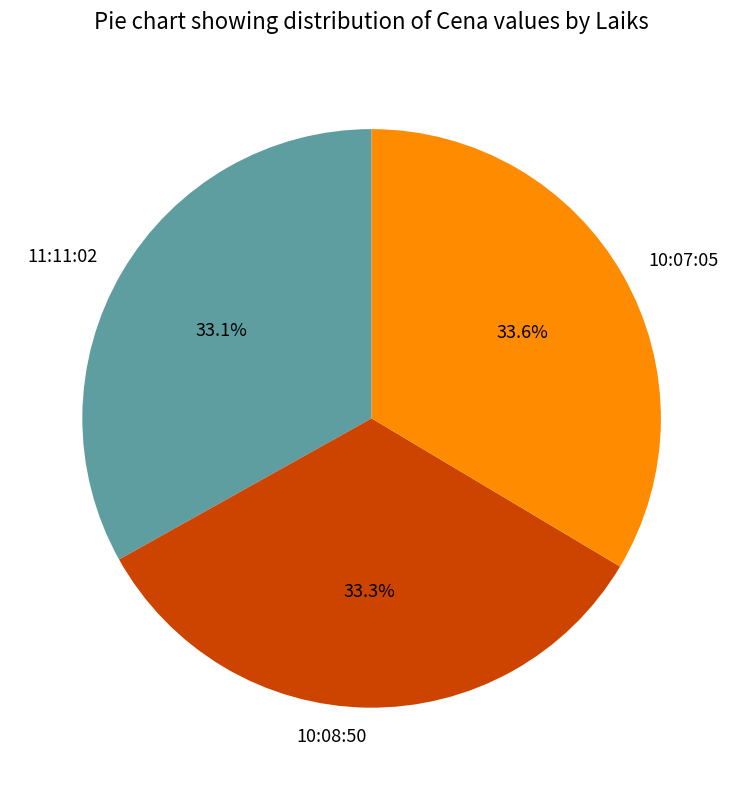

Is it true that 10:08:50 is 33% of the pie?

True